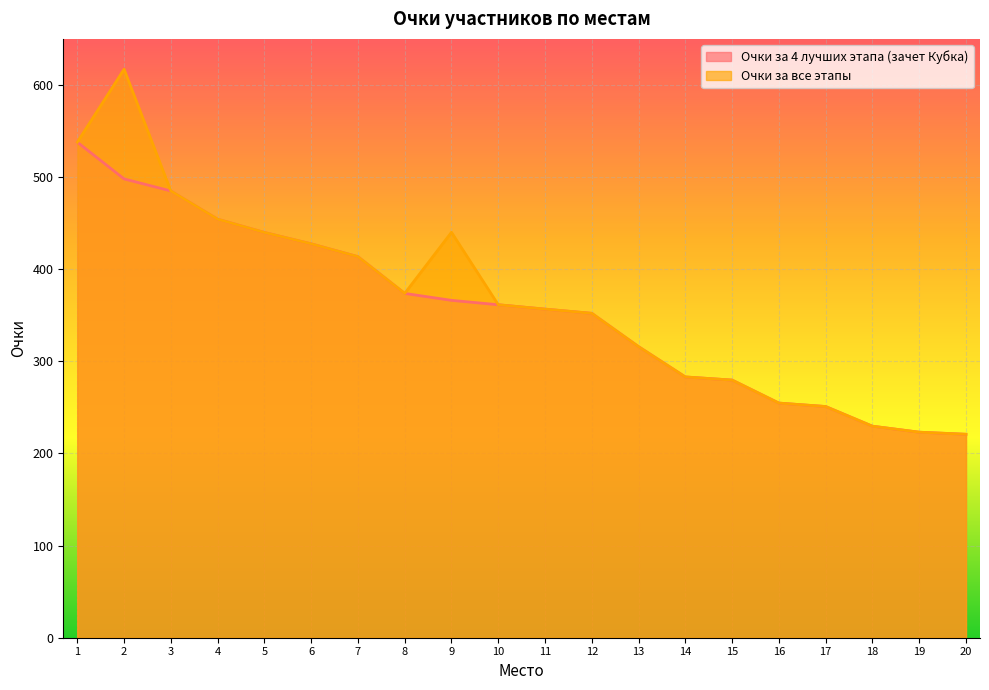

List the series in order of their peak value, lowest first.

Очки за 4 лучших этапа (зачет Кубка), Очки за все этапы